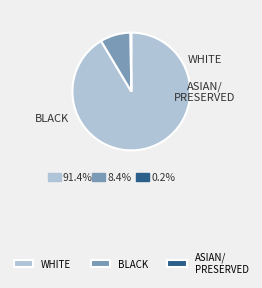

To the nearest percent, what is the average slice percentage?

33%